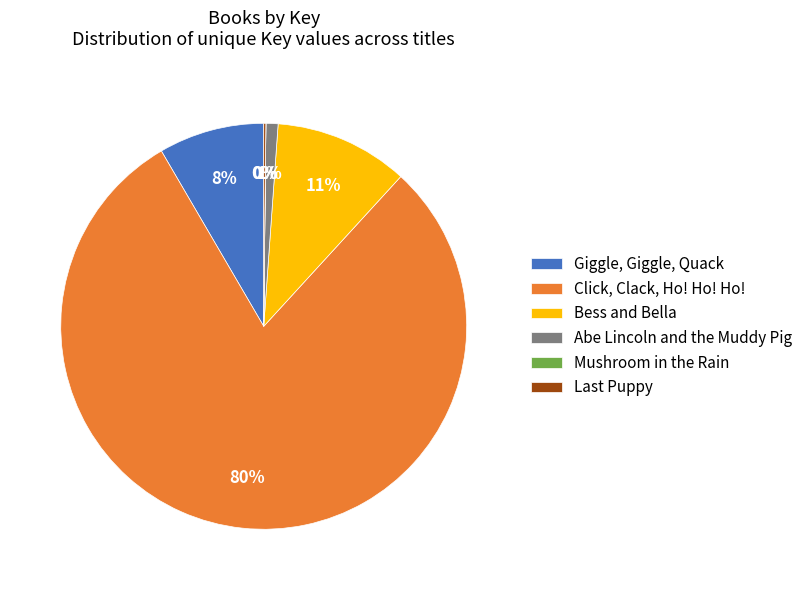

Which category has the biggest portion of the pie?

Click, Clack, Ho! Ho! Ho!